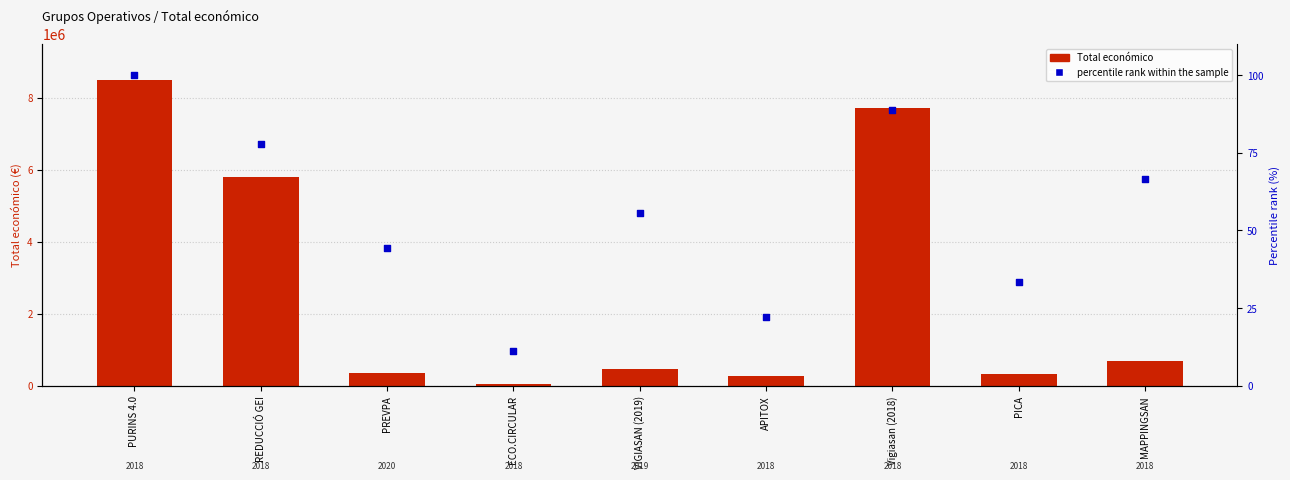

Which series contains the lowest Y value?

percentile rank within the sample